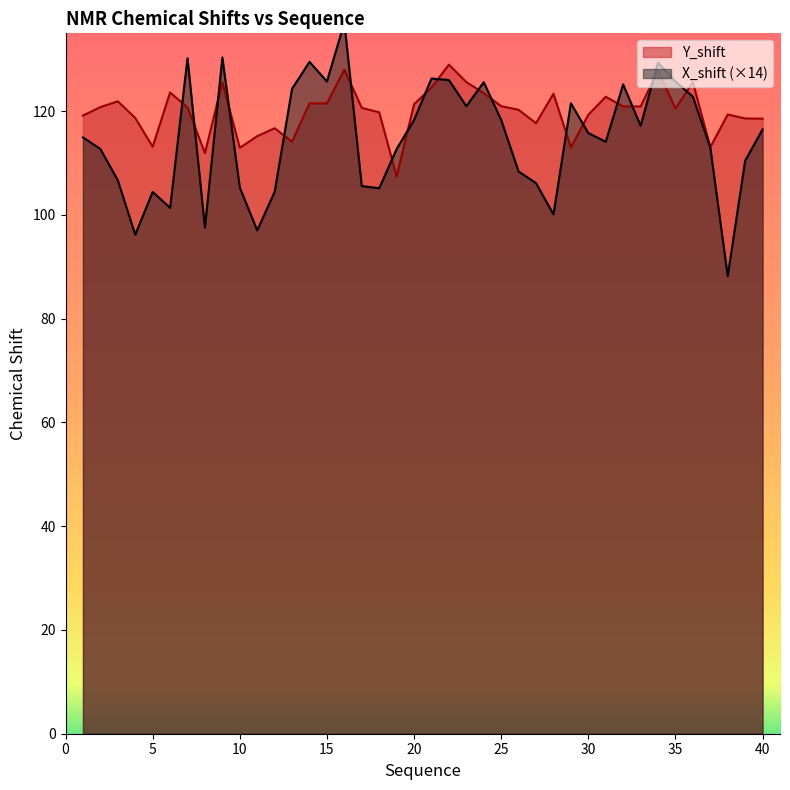

Reading right to left, what are all the values shown in this chart?

Y_shift: 118.5	118.6	119.3	113.0	125.6	120.5	127.8	120.9	120.9	122.8	119.3	113.0	123.4	117.7	120.3	121.0	123.5	125.6	129.0	124.5	121.3	107.4	119.8	120.6	128.0	121.5	121.5	114.1	116.7	115.2	112.9	125.6	111.9	120.7	123.6	113.2	118.7	121.9	120.8	119.2
X_shift: 116.5	110.5	88.2	113.0	122.8	125.7	129.4	117.2	125.2	114.1	115.8	121.5	100.1	106.1	108.4	118.3	125.6	121.0	126.0	126.3	118.3	112.7	105.1	105.6	137.1	125.7	129.5	124.3	104.4	97.0	105.3	130.3	97.6	130.2	101.4	104.4	96.2	106.7	112.7	114.9